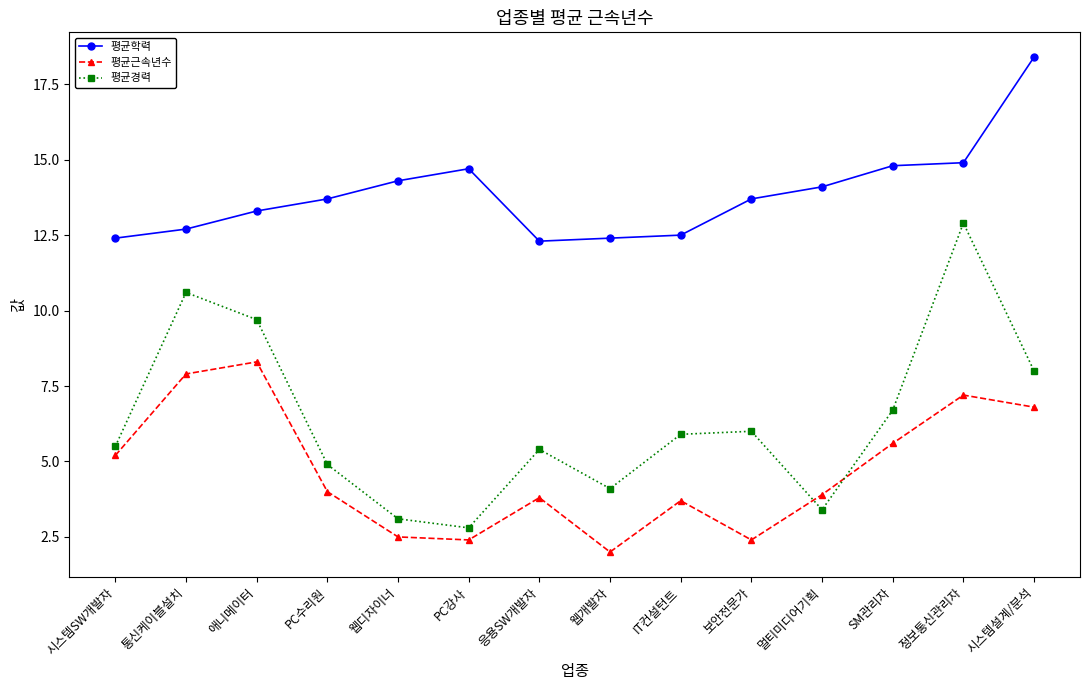

How many distinct data groups are displayed?

3